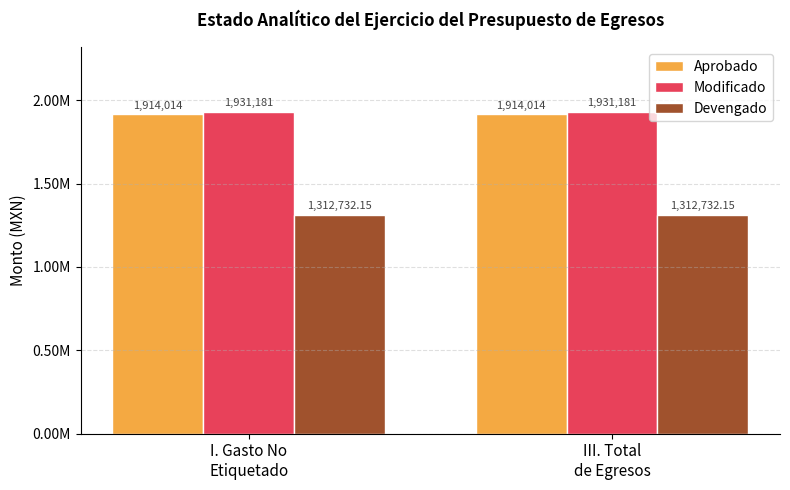

Which category has the lowest value in the Aprobado series?

I. Gasto No
Etiquetado